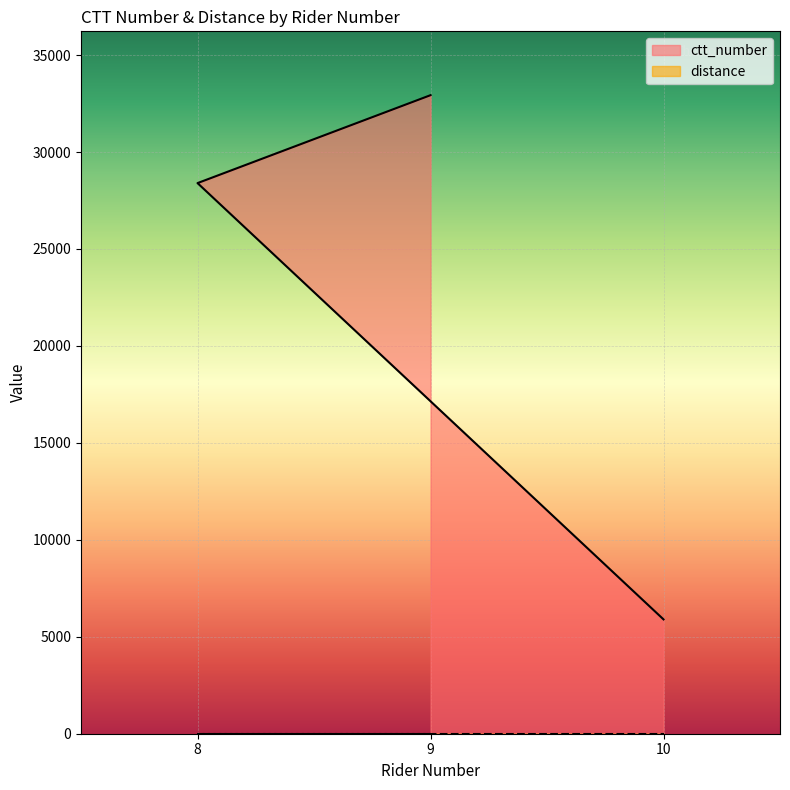

What is the maximum value shown in the chart?

32933